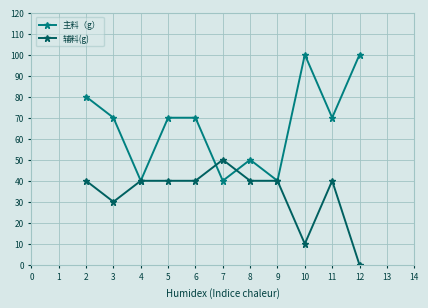

Which series has the largest range (max minus min)?

主料（g）